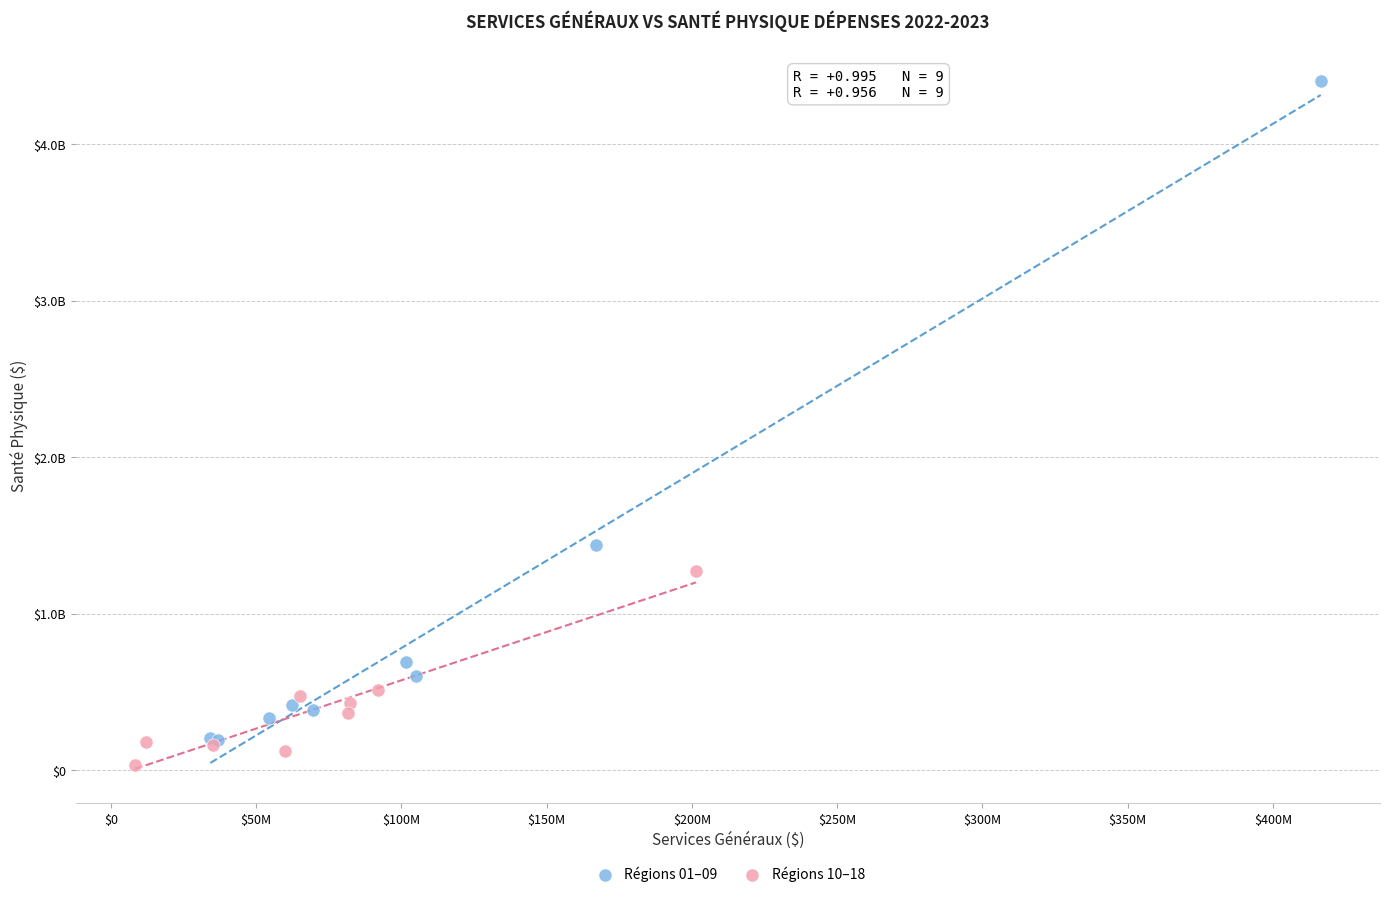

Which series reaches the maximum Y coordinate?

Régions 01–09